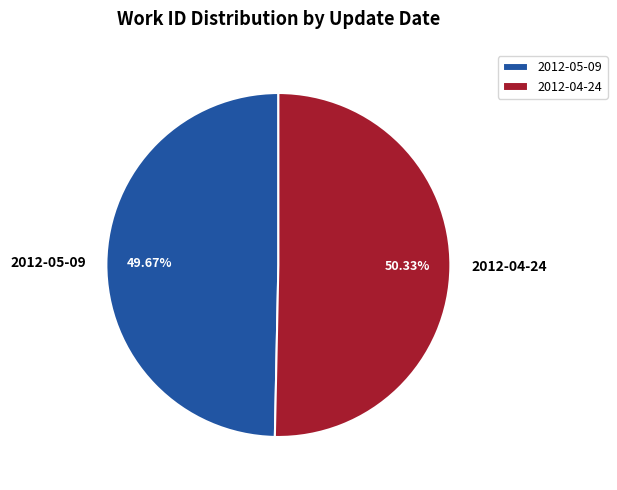

Rank the categories by value from highest to lowest.

2012-04-24, 2012-05-09